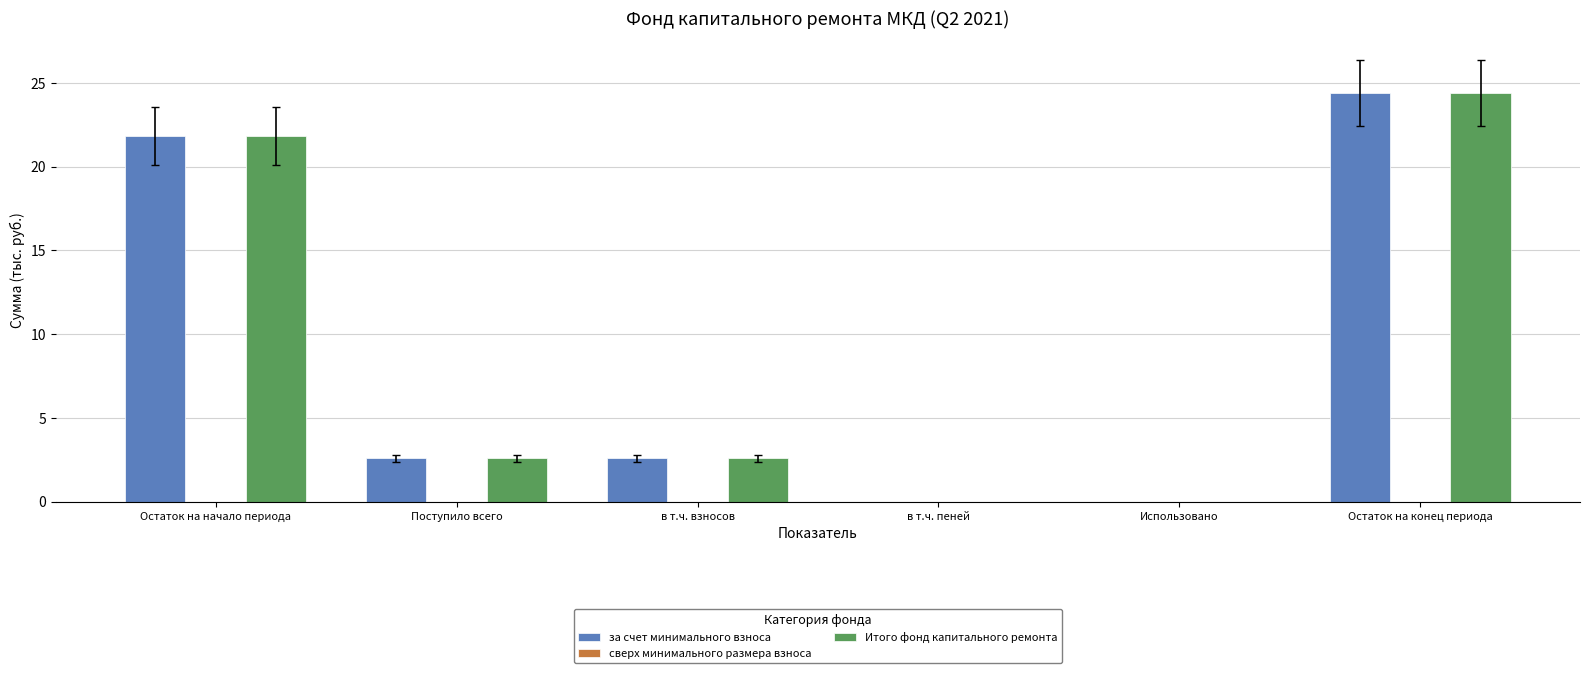

Where does the Итого фонд капитального ремонта series first go above 2?

Остаток на начало периода